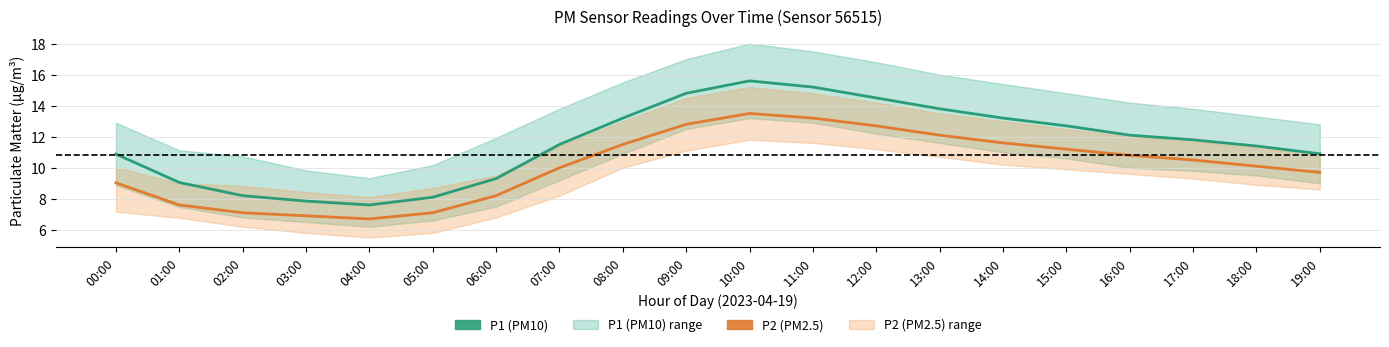

Which series has the widest spread of values?

P1 (PM10)